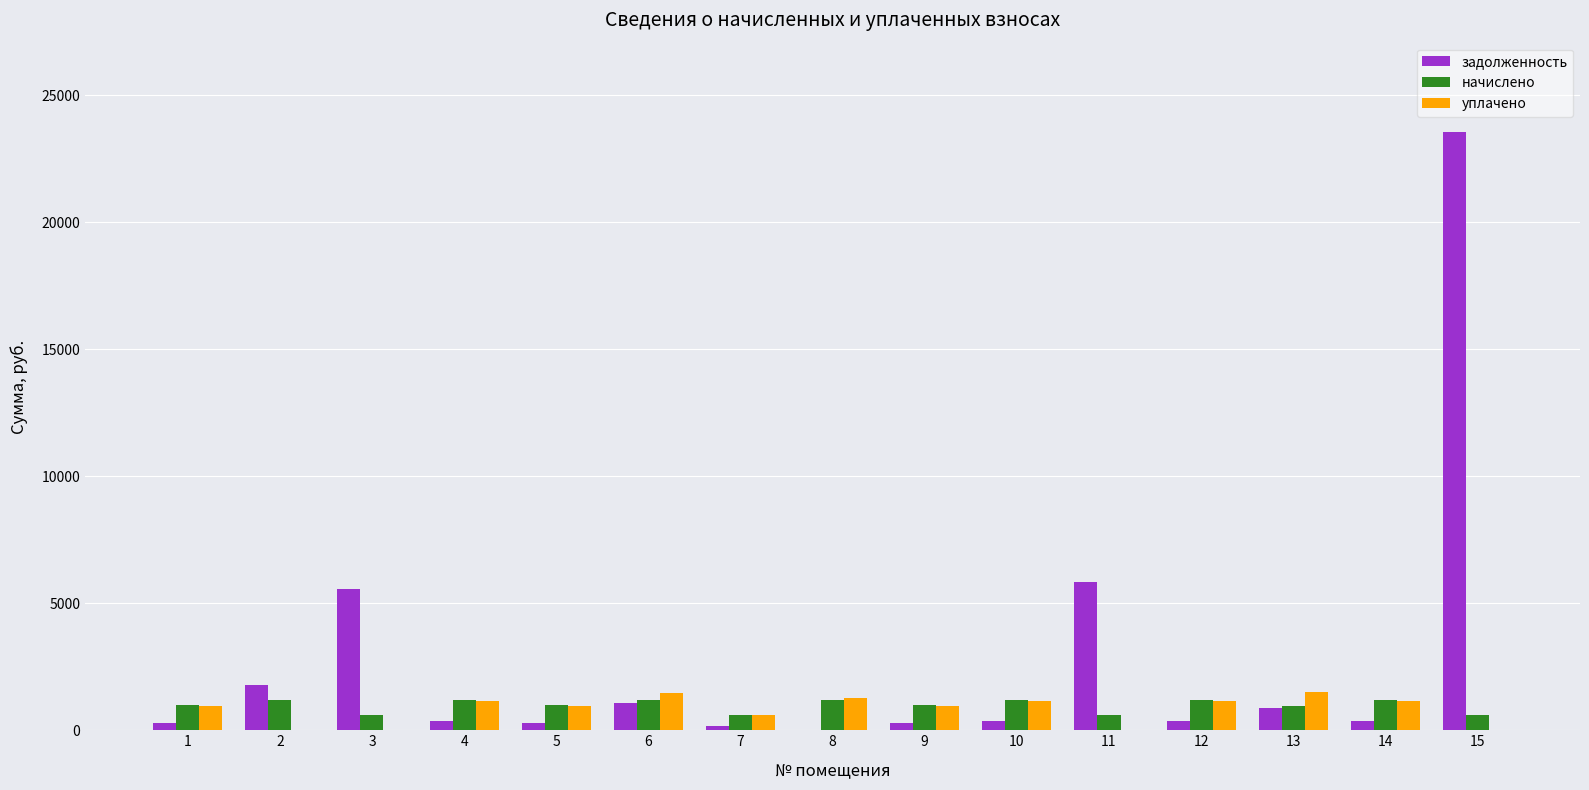

What are all the series names shown in the legend?

задолженность, начислено, уплачено